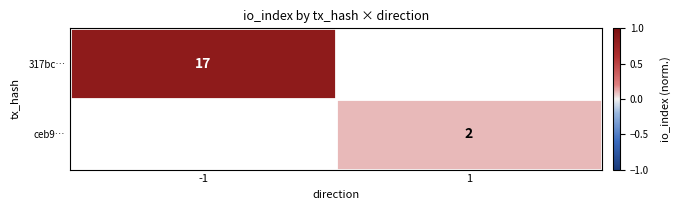

How many data points does each series have?

2